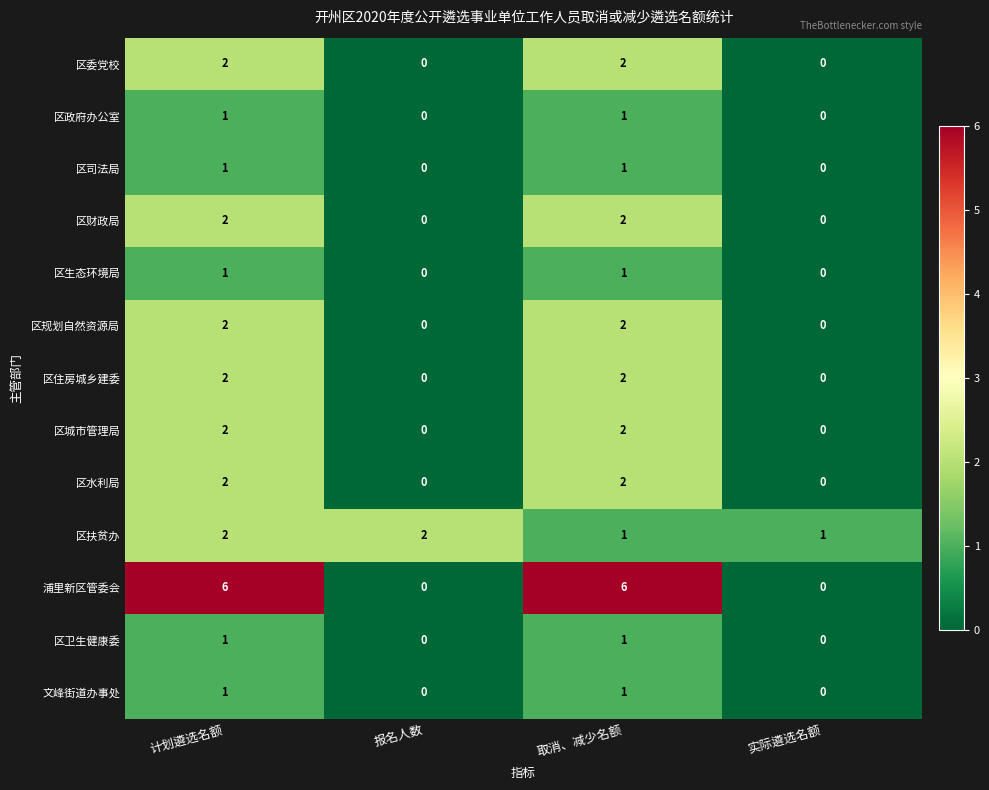

What is the greatest value displayed?

6